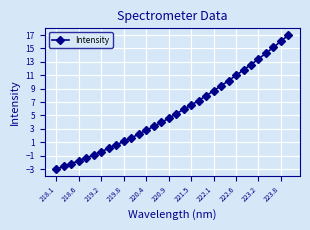

True or false: the data has more than 1 interior local peaks.

False